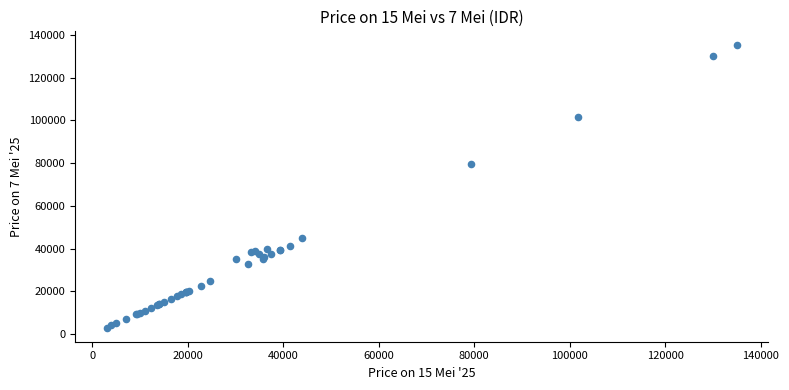

What Y value in the scatter plot is closest to 69000?

79333